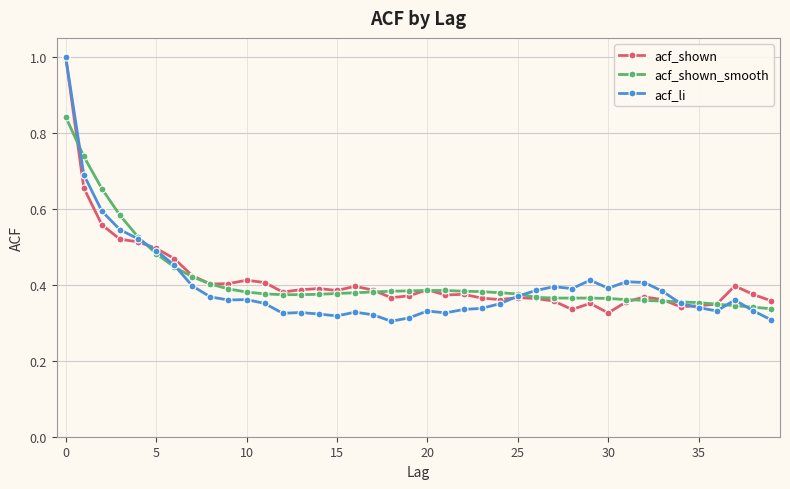

Which series has the widest spread of values?

acf_li